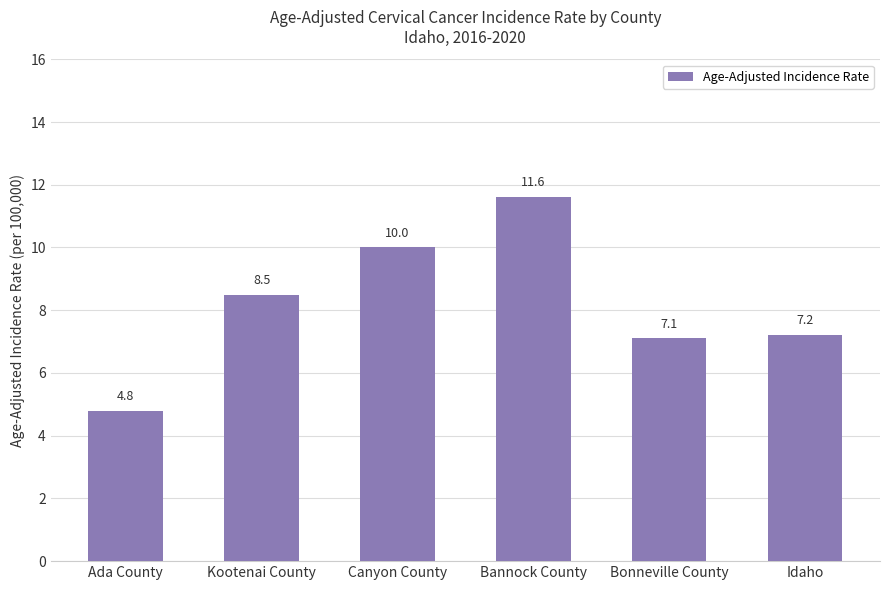

What is the difference between the maximum and minimum values?

6.8